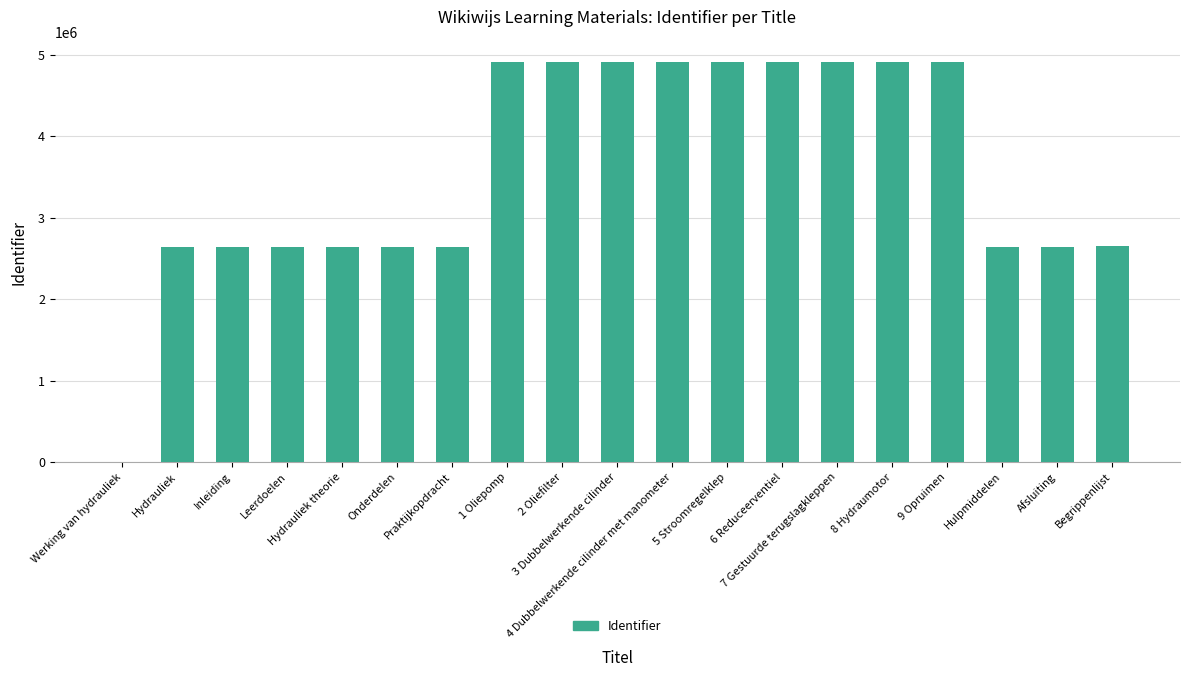

What is the sum of all values?

67973851